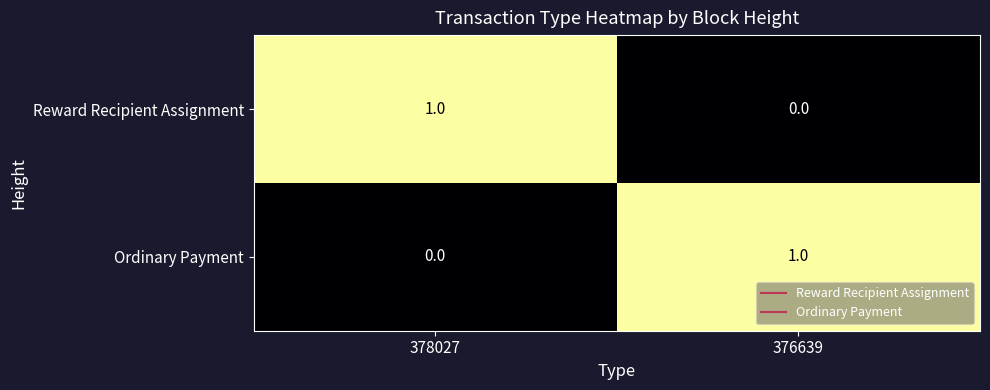

Reading left to right, transcribe all the data shown in this chart.

Reward Recipient Assignment: 378027=1	376639=0
Ordinary Payment: 378027=0	376639=1